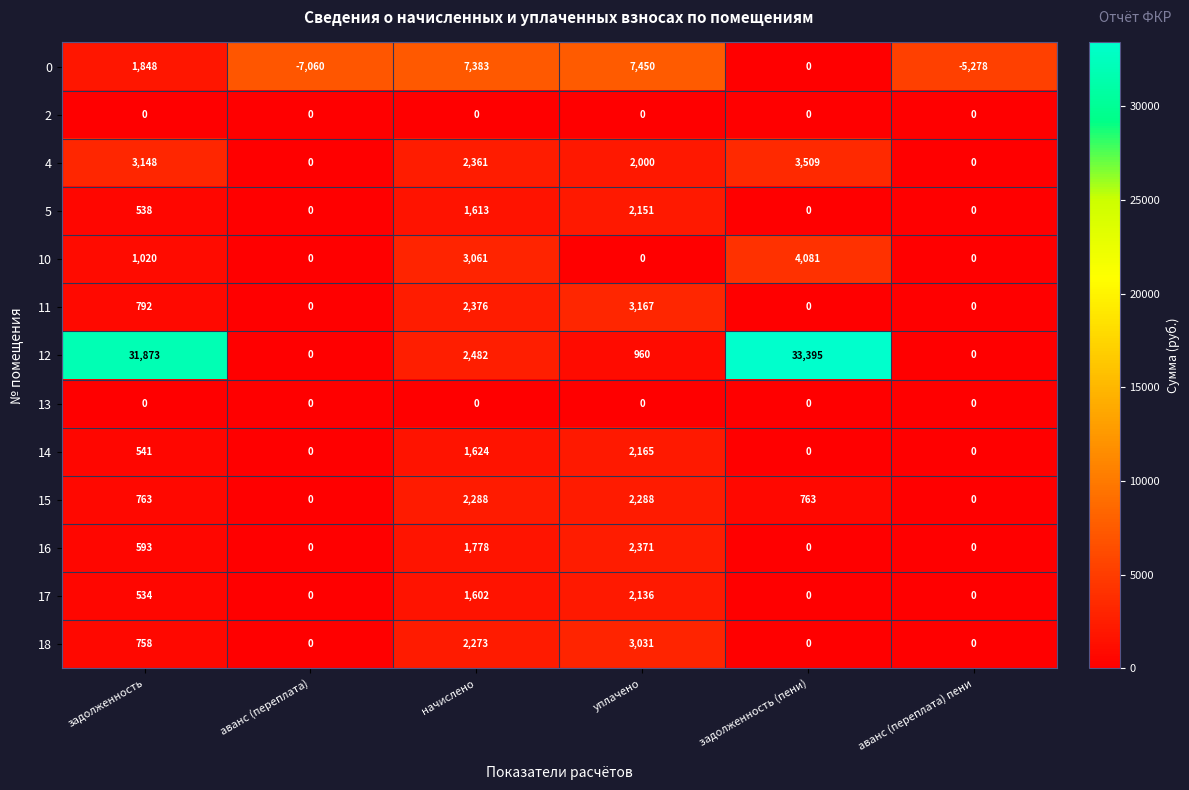

At which category is the sum across all series the highest?

задолженность